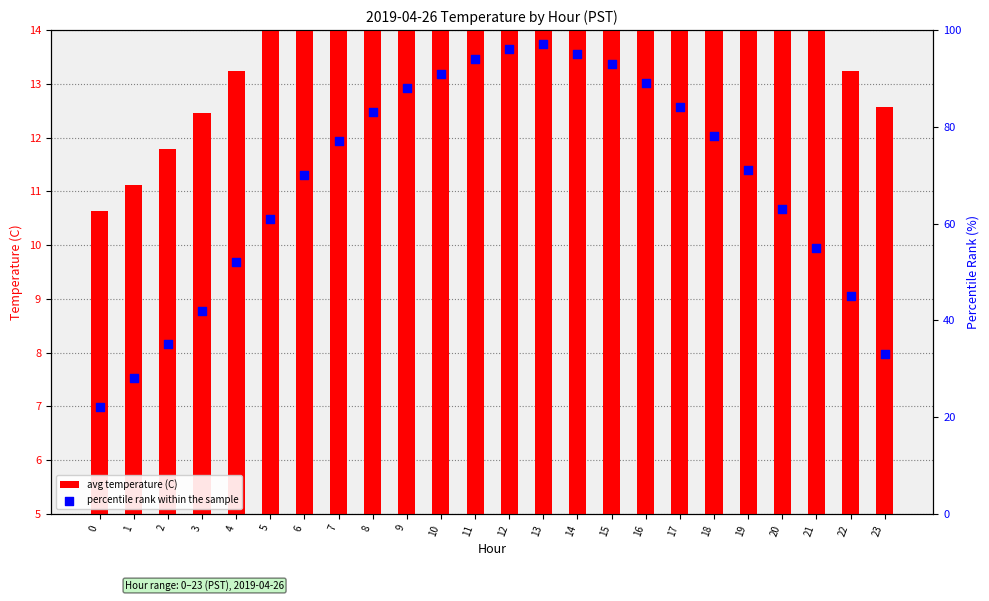

Which series has the largest Y range (max minus min)?

percentile rank within the sample